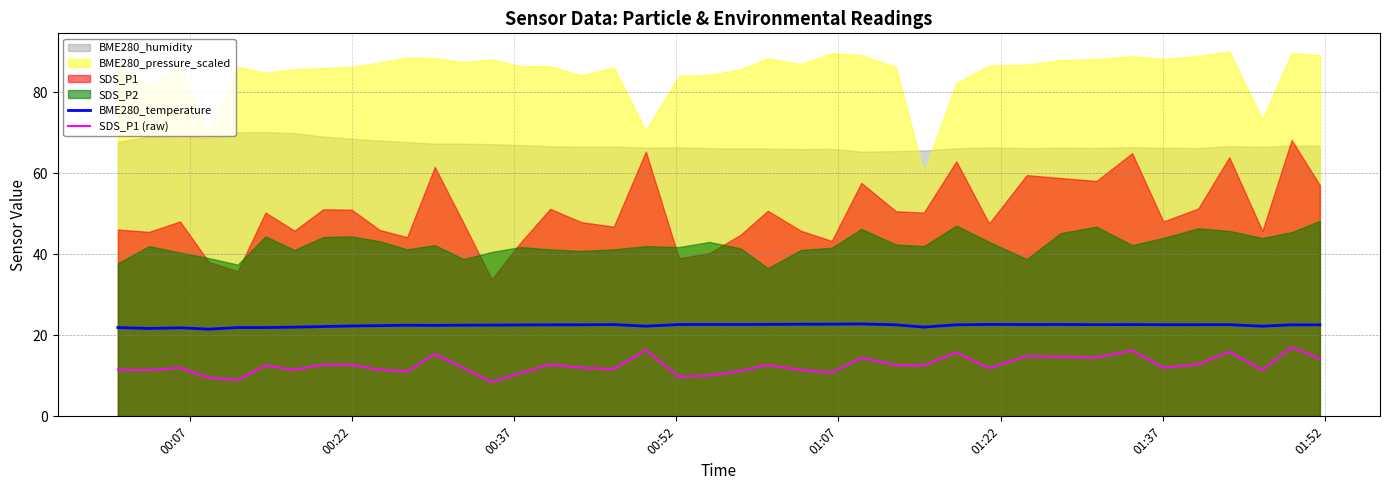

What is the minimum value for BME280_temperature?

21.5